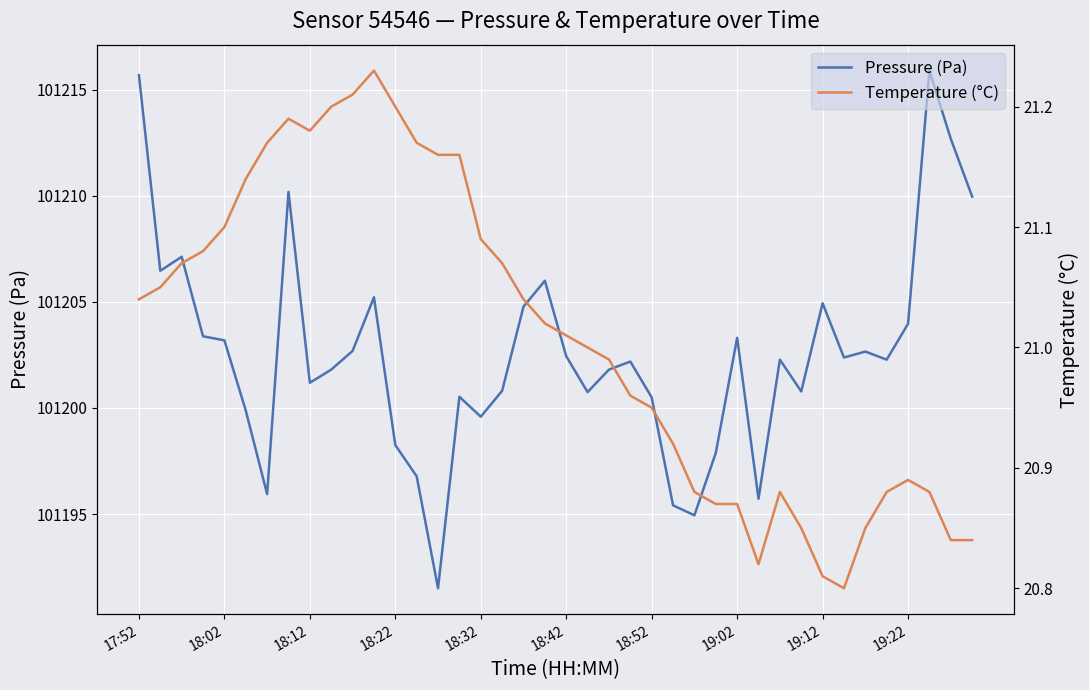

What are all the series names shown in the legend?

Pressure (Pa), Temperature (°C)